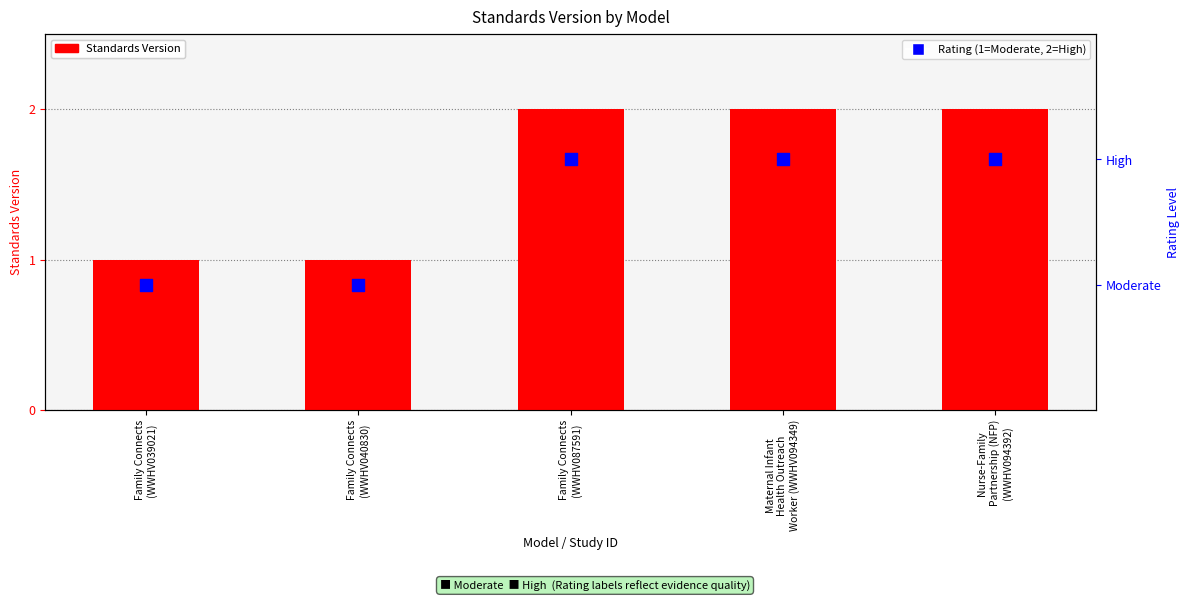

Which series contains the highest Y value?

Standards Version